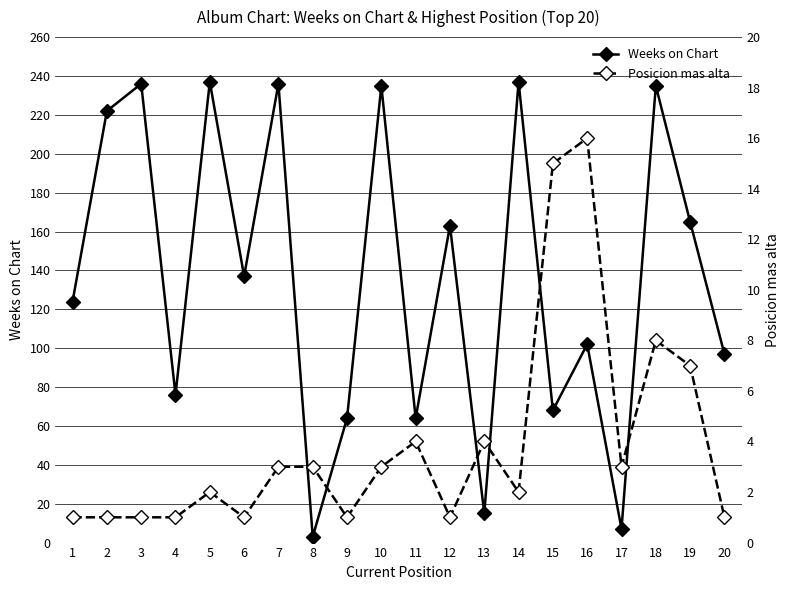

Rank the series at 1 from lowest to highest value.

Posicion mas alta, Weeks on Chart